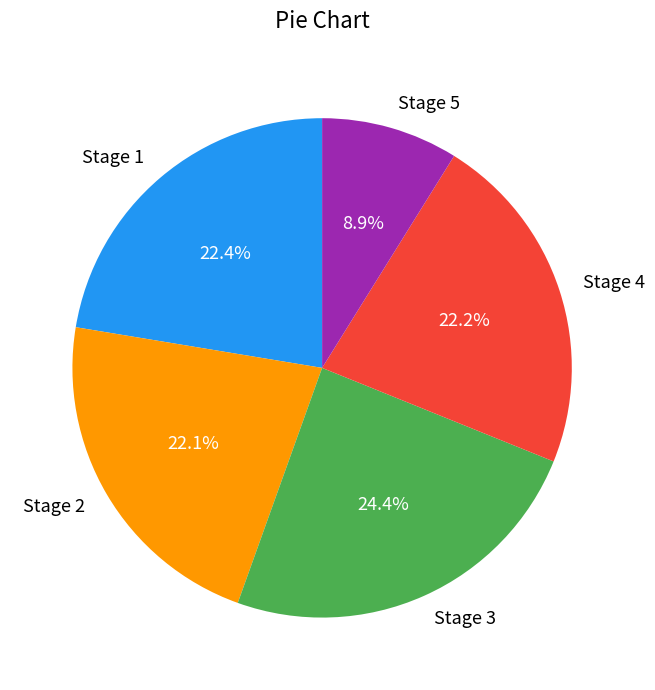

To the nearest percent, what is the average slice percentage?

20%